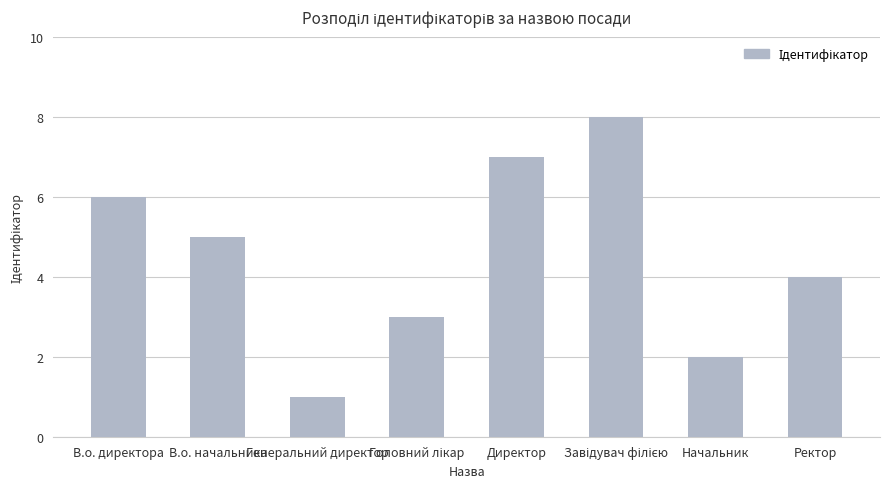

What is the maximum value shown in the chart?

8